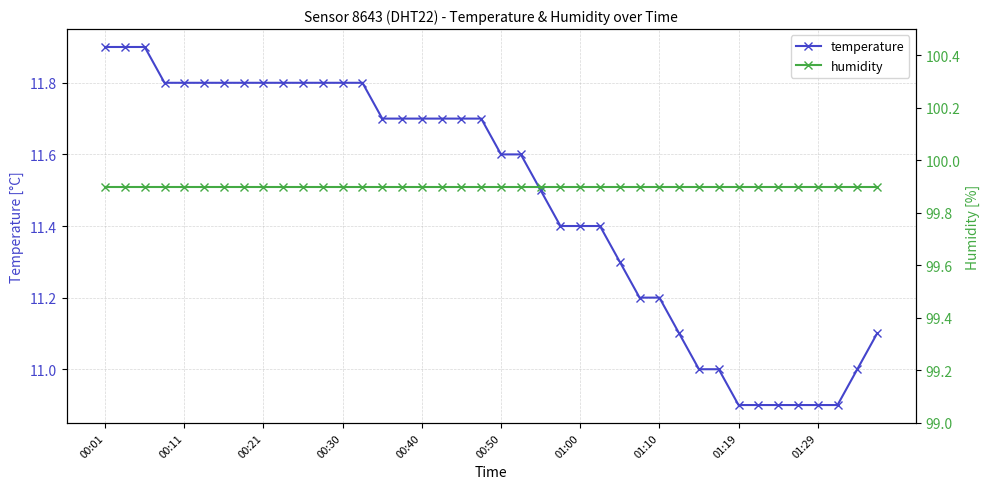

True or false: temperature has a value of 6.4 at 34.

False